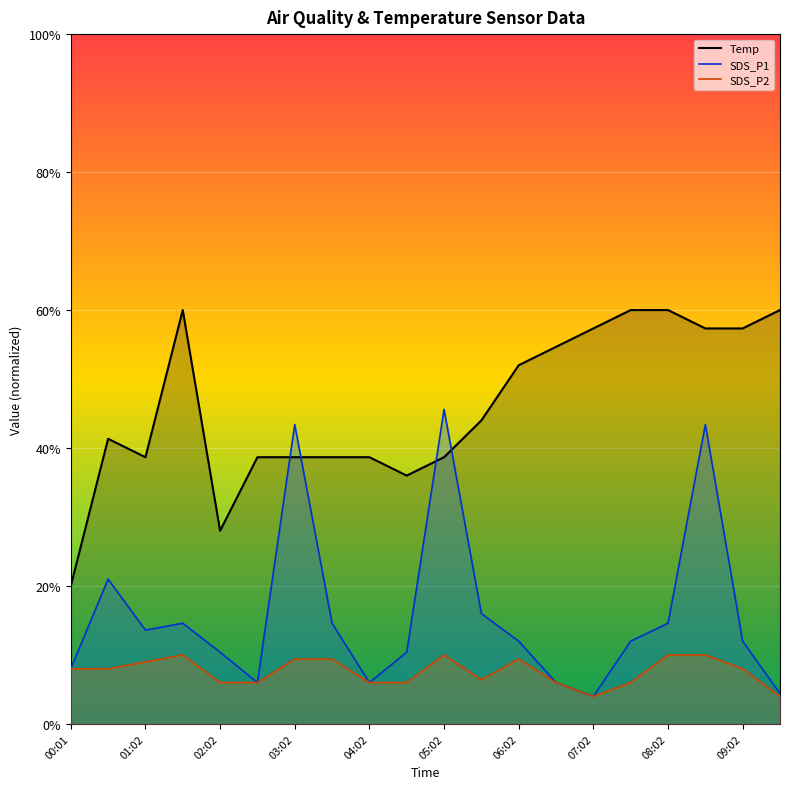

At which label is SDS_P2 closest to 1?

07:02